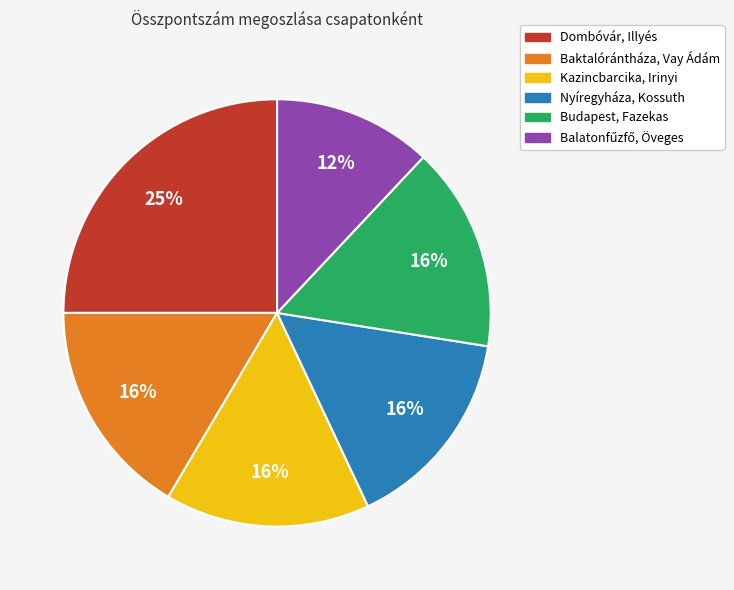

Does Budapest, Fazekas account for over 50% of the chart?

No